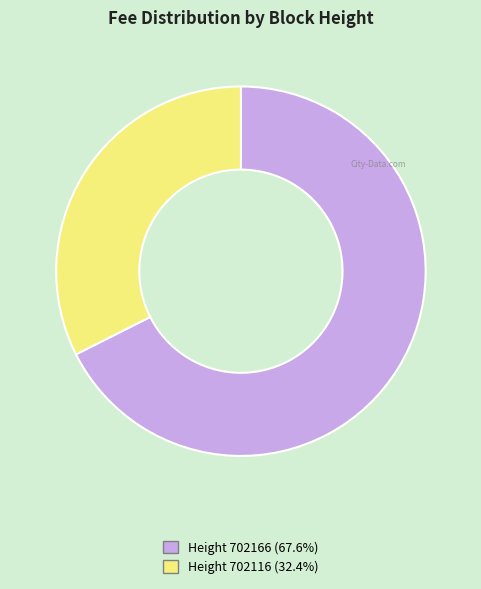

Is there a majority slice in this chart?

Yes